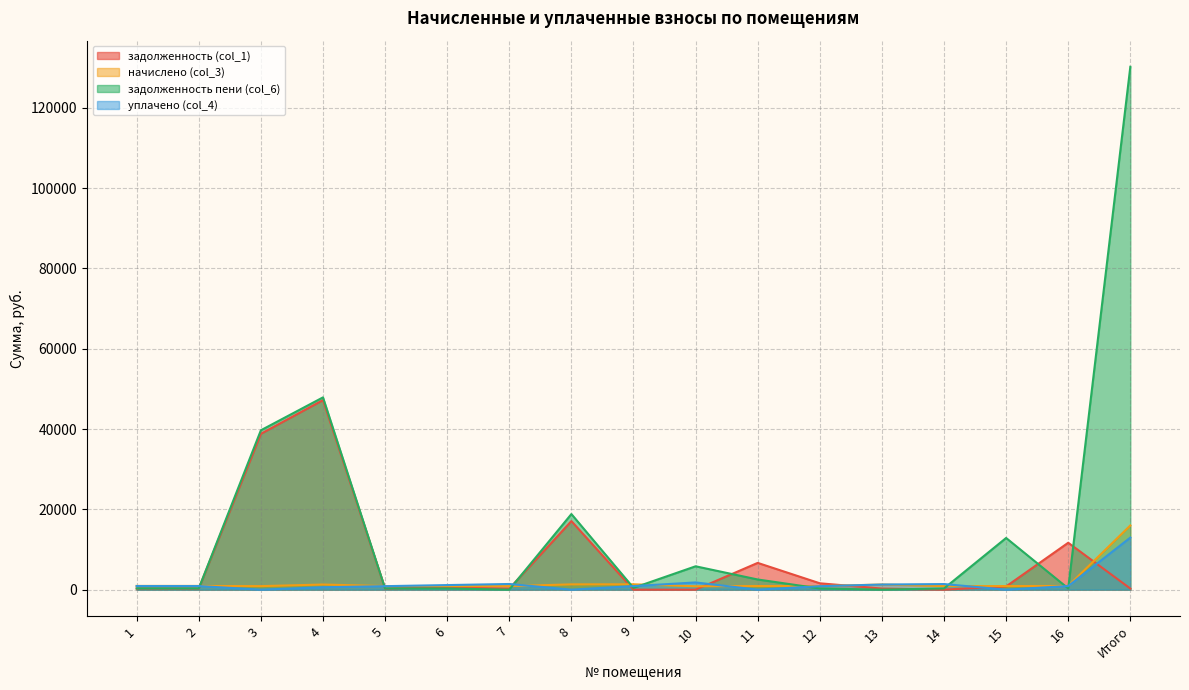

After their last crossing, which series has the higher values: задолженность пени (col_6) or начислено (col_3)?

задолженность пени (col_6)